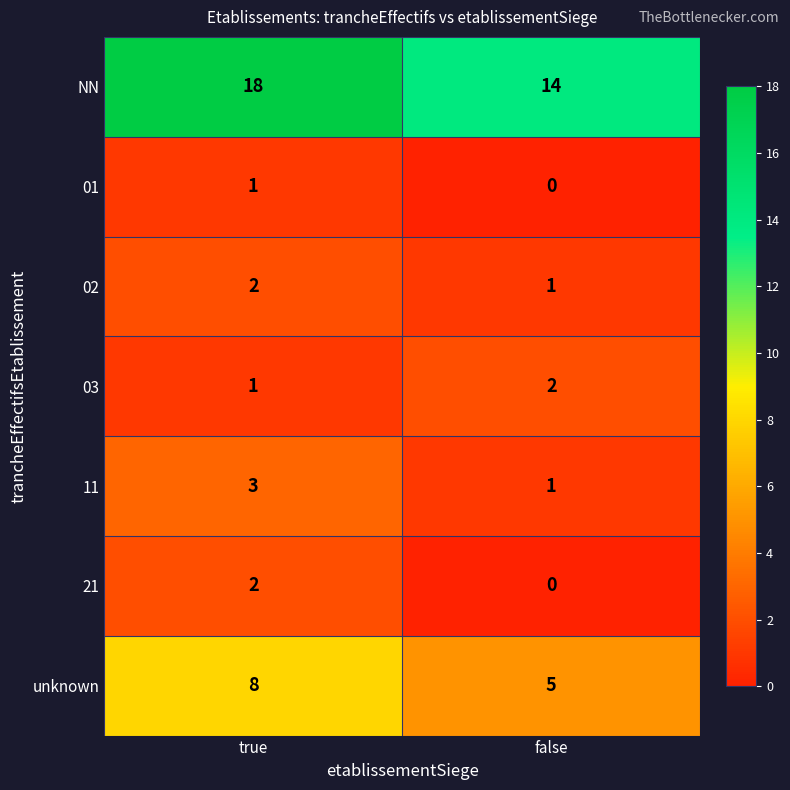

What is the sum of the NN values at true and false?

32